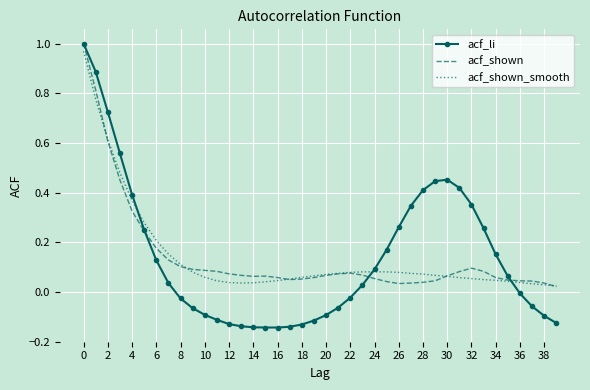

Which series has the largest range (max minus min)?

acf_li